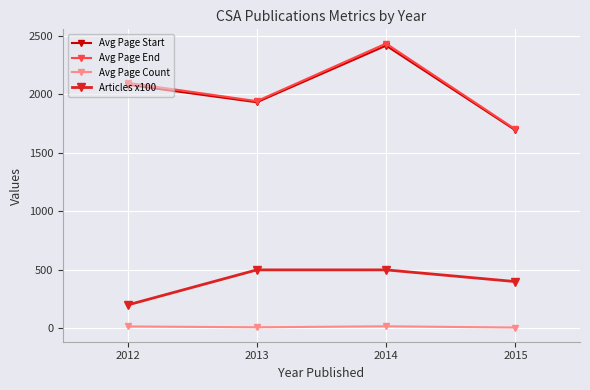

What is the spread (max minus min) of values at 2015?

1693.5